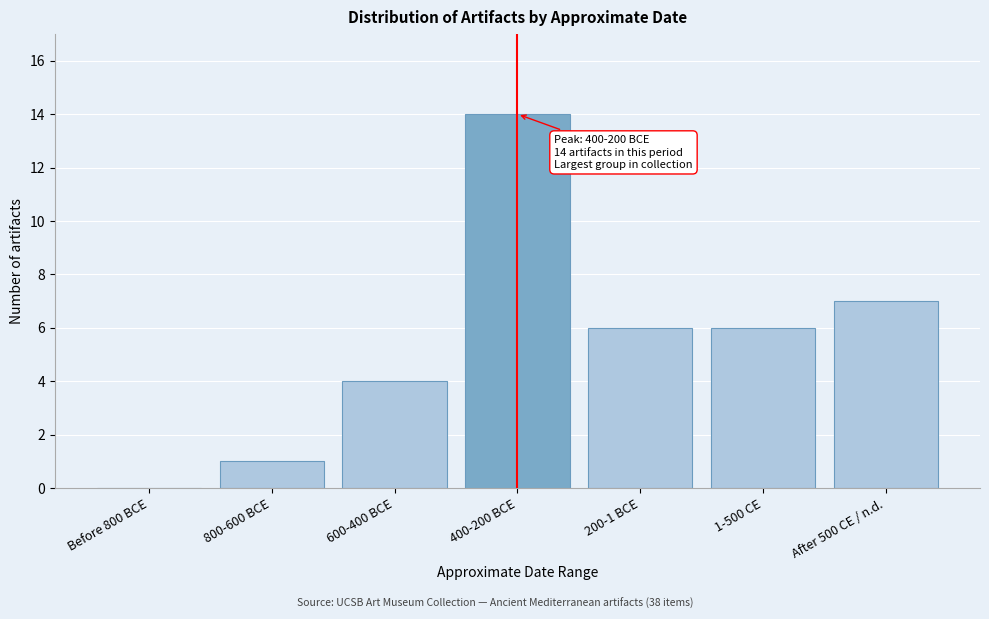

Reading left to right, transcribe all the data shown in this chart.

Before 800 BCE=0	800-600 BCE=1	600-400 BCE=4	400-200 BCE=14	200-1 BCE=6	1-500 CE=6	After 500 CE / n.d.=7